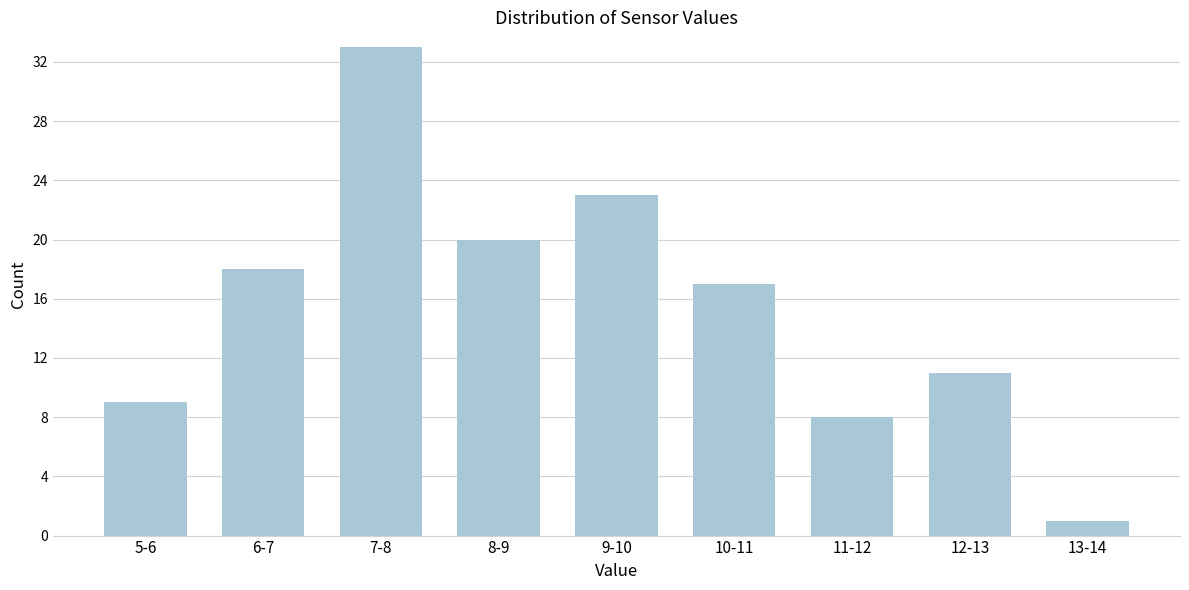

Reading left to right, transcribe all the data shown in this chart.

5-6=9	6-7=18	7-8=33	8-9=20	9-10=23	10-11=17	11-12=8	12-13=11	13-14=1